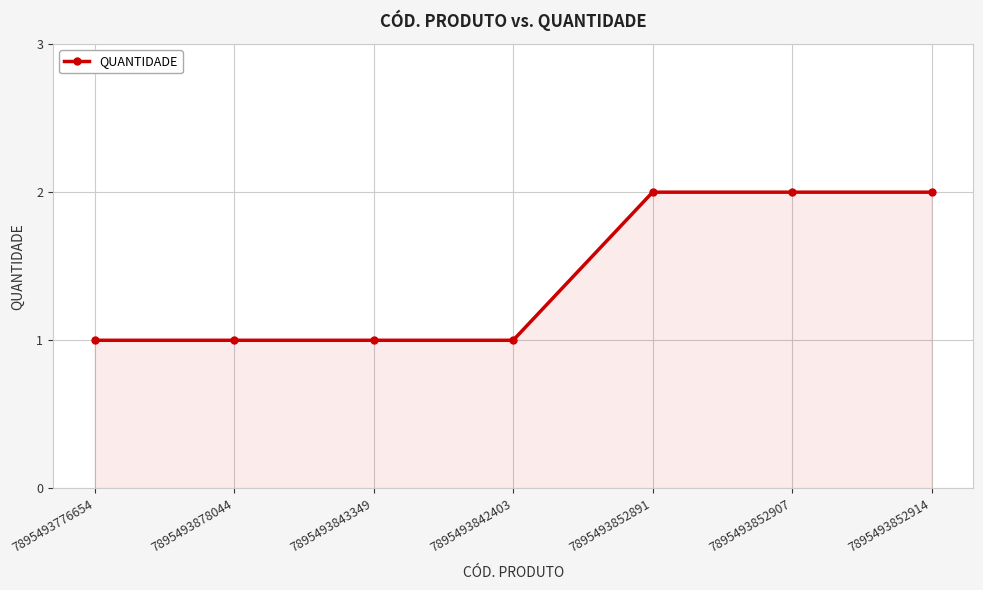

Reading left to right, transcribe all the data shown in this chart.

1	1	1	1	2	2	2